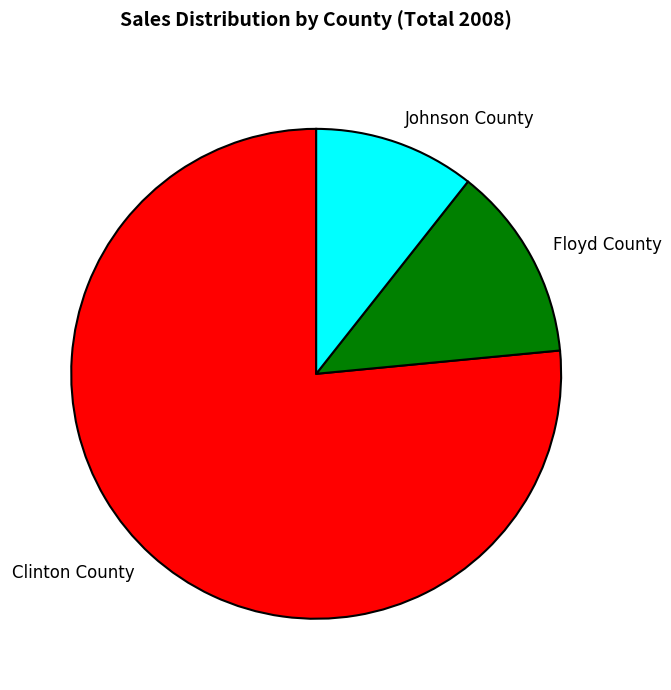

The Clinton County slice represents 69% of the pie. True or false?

False